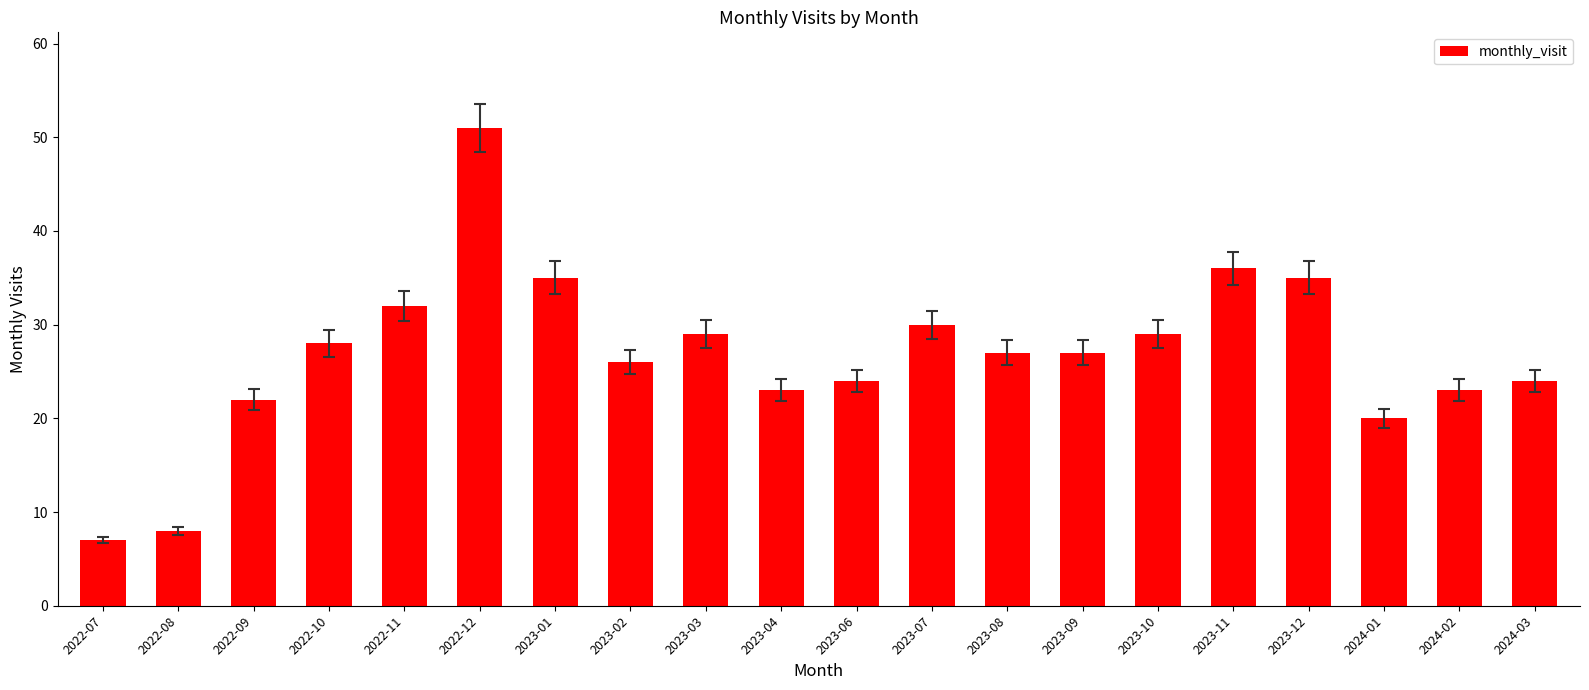

Does the chart contain stacked bars?

No